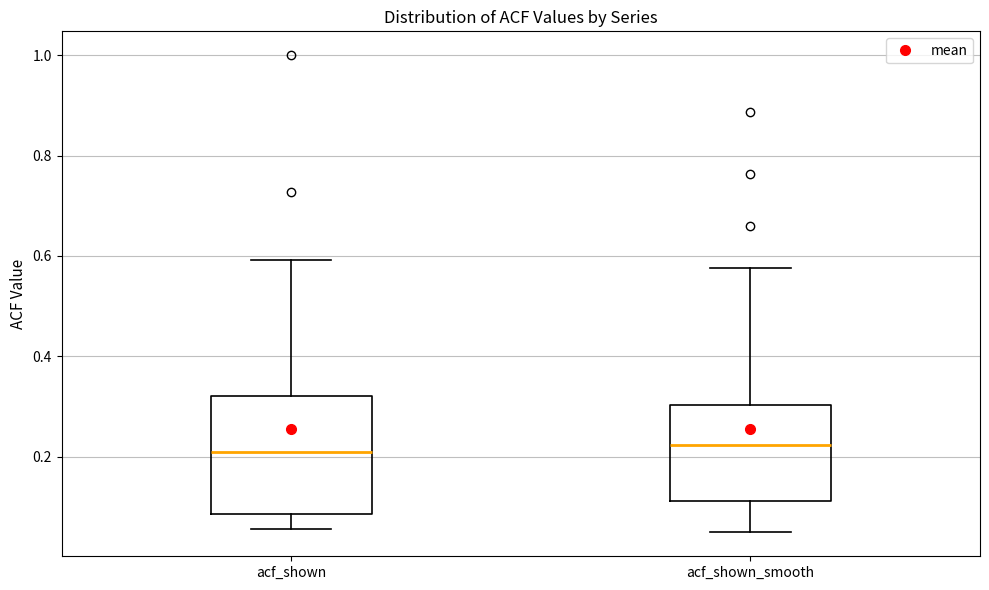

Where does the upper whisker of the box for acf_shown end on the y-axis? The values are not printed on the chart, so give them approximately, as read against the axis.

0.60